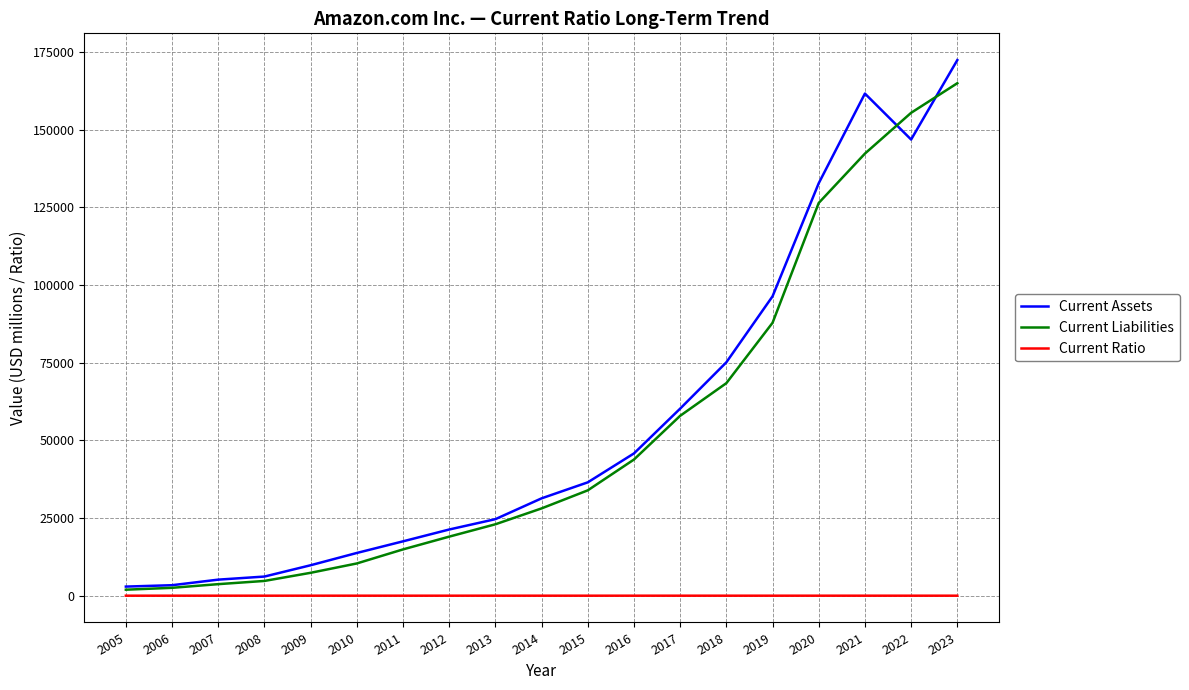

True or false: Current Liabilities has more than 2 interior local peaks.

False